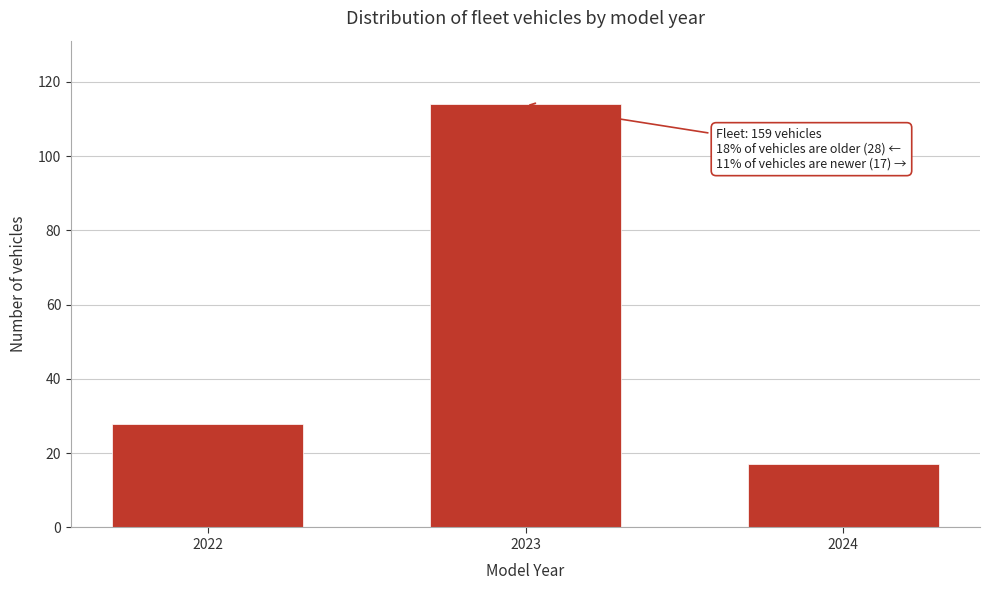

Reading left to right, extract all data points from this chart.

28	114	17